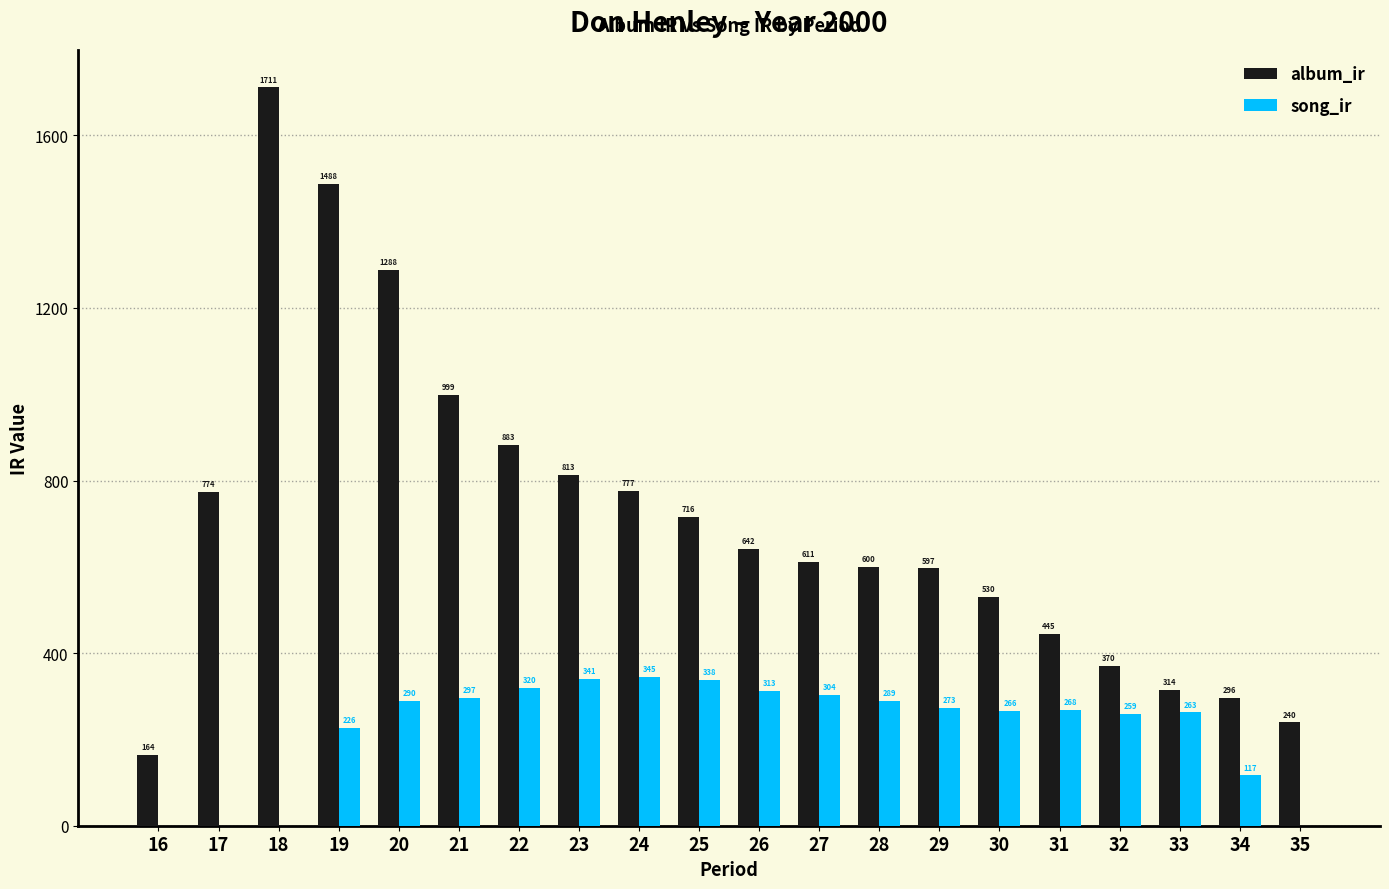

At which label is song_ir closest to 172?

19